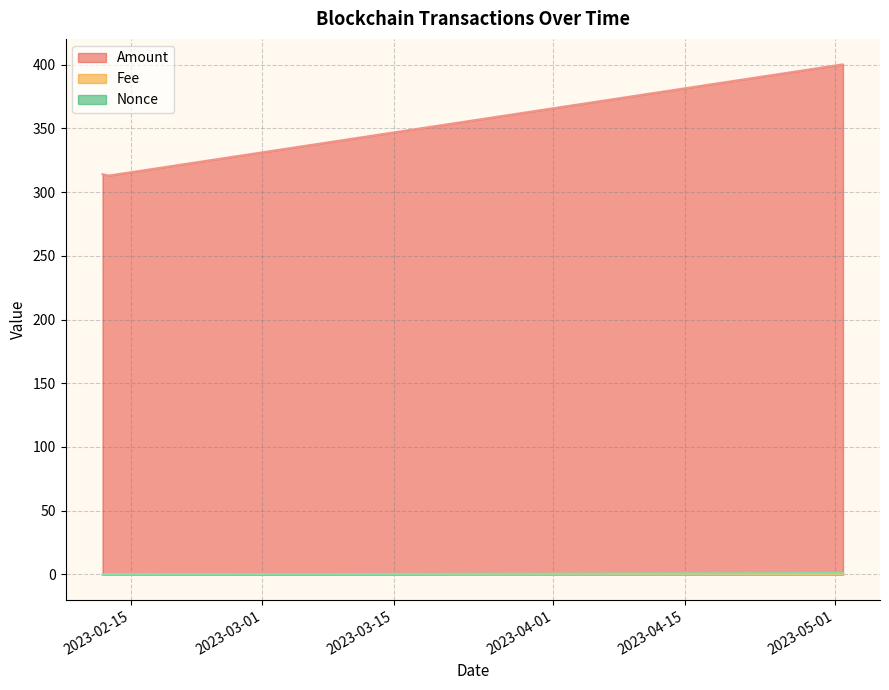

What is the average value of the Nonce series?

0.5